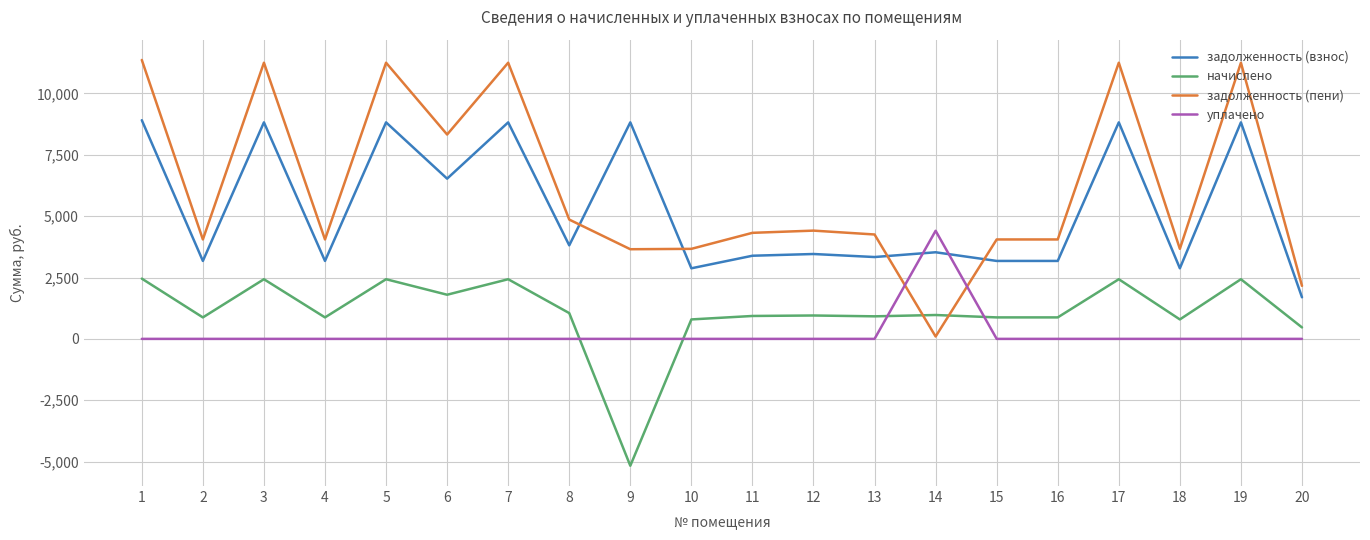

What is the sum of the задолженность (взнос) values at 15 and 2?

6350.4